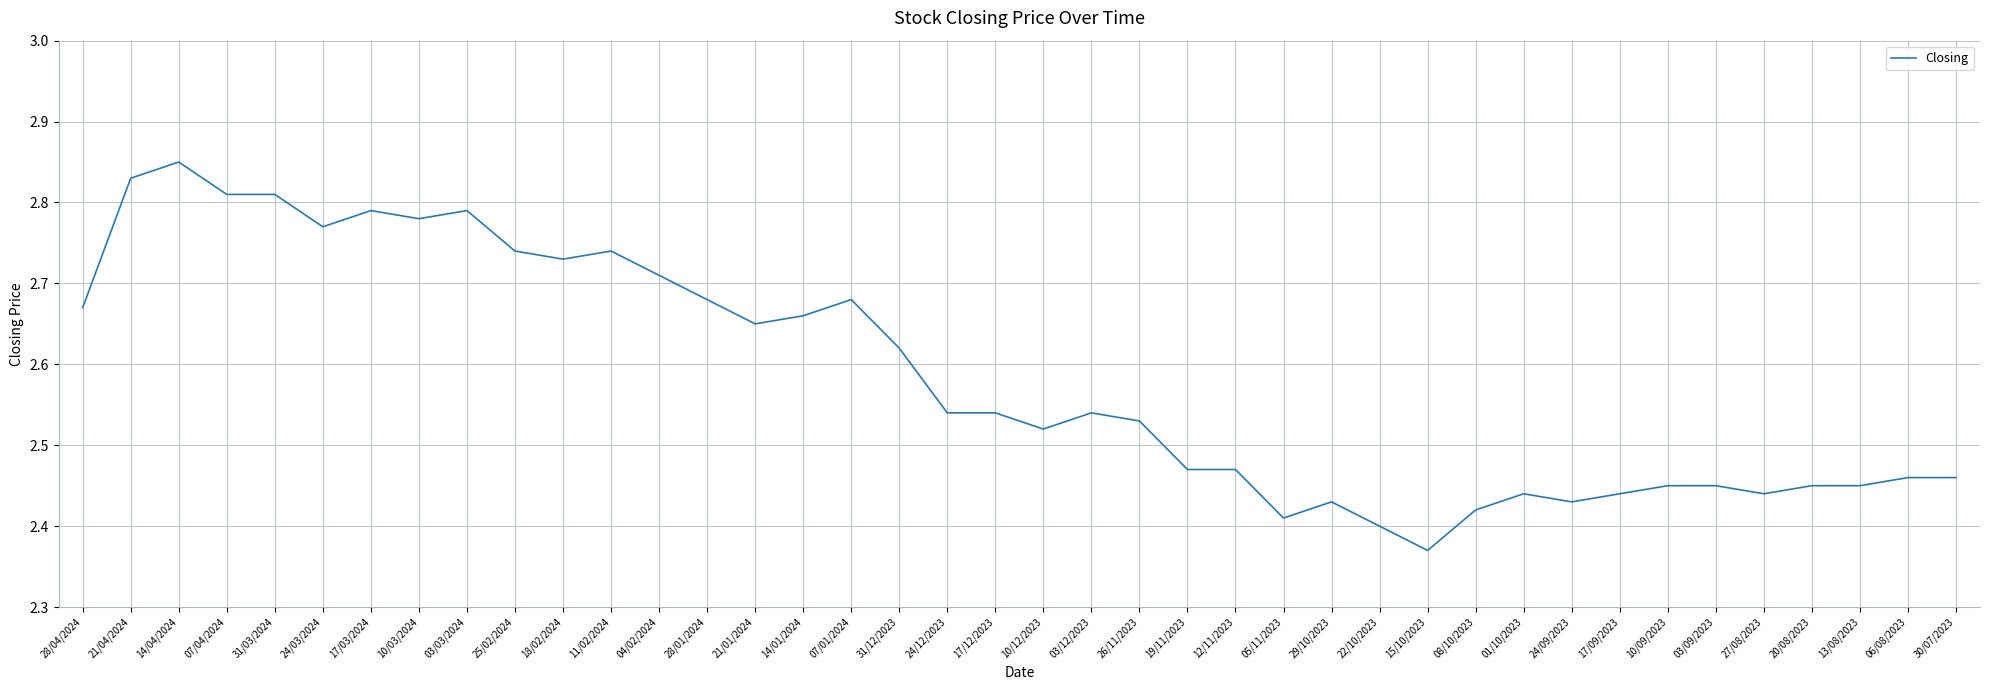

What is the difference between the maximum and minimum values?

0.5